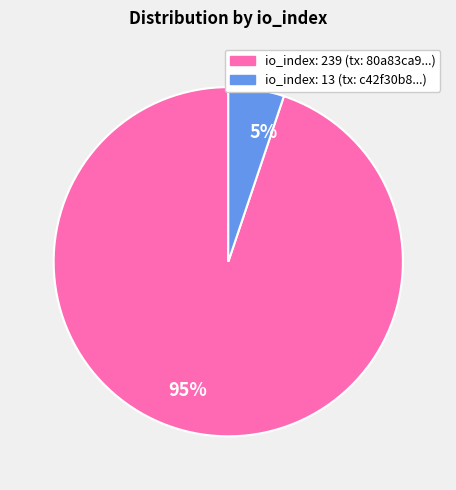

What percentage is the 95% slice, to the nearest percent?

95%